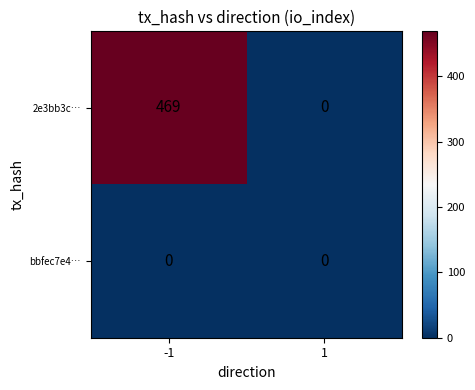

List the series in order of their overall mean, lowest first.

bbfec7e4…, 2e3bb3c…